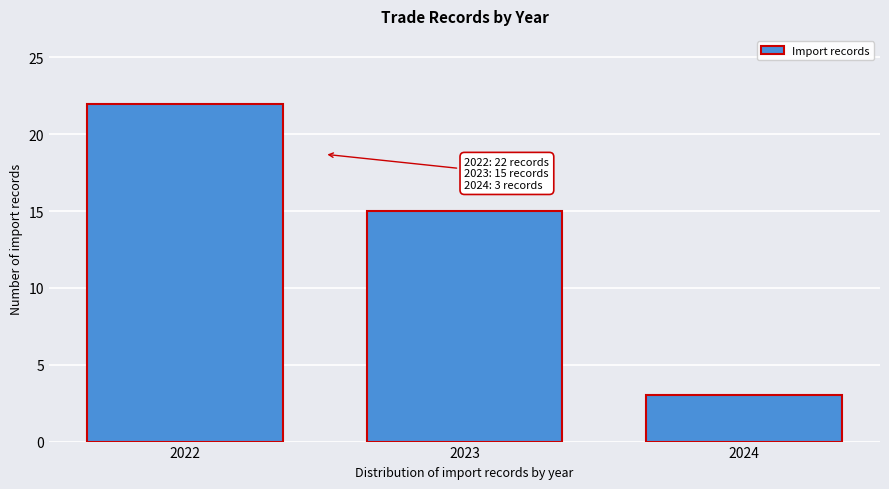

Over which range of the x-axis is the bar tallest?

2021.5 to 2022.5